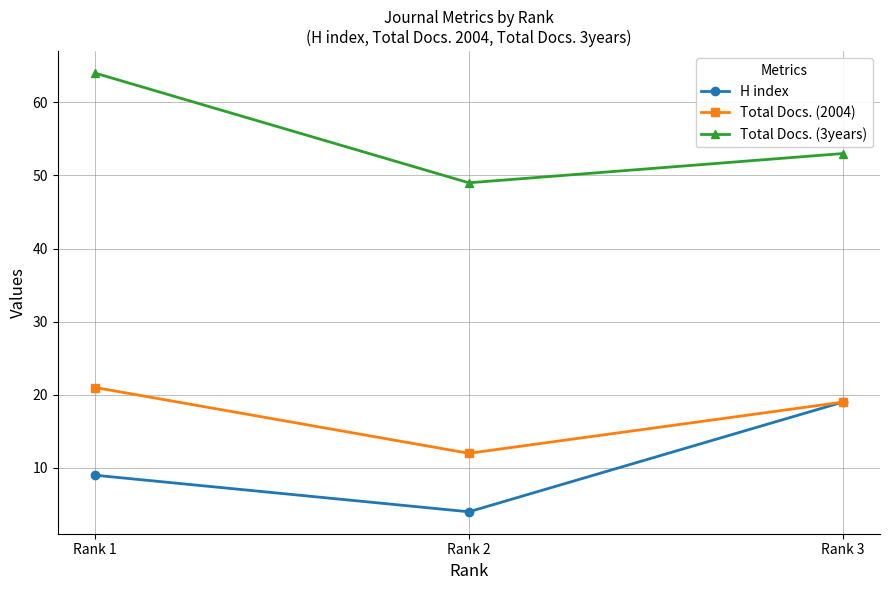

Is it true that H index equals 4 at Rank 2?

True